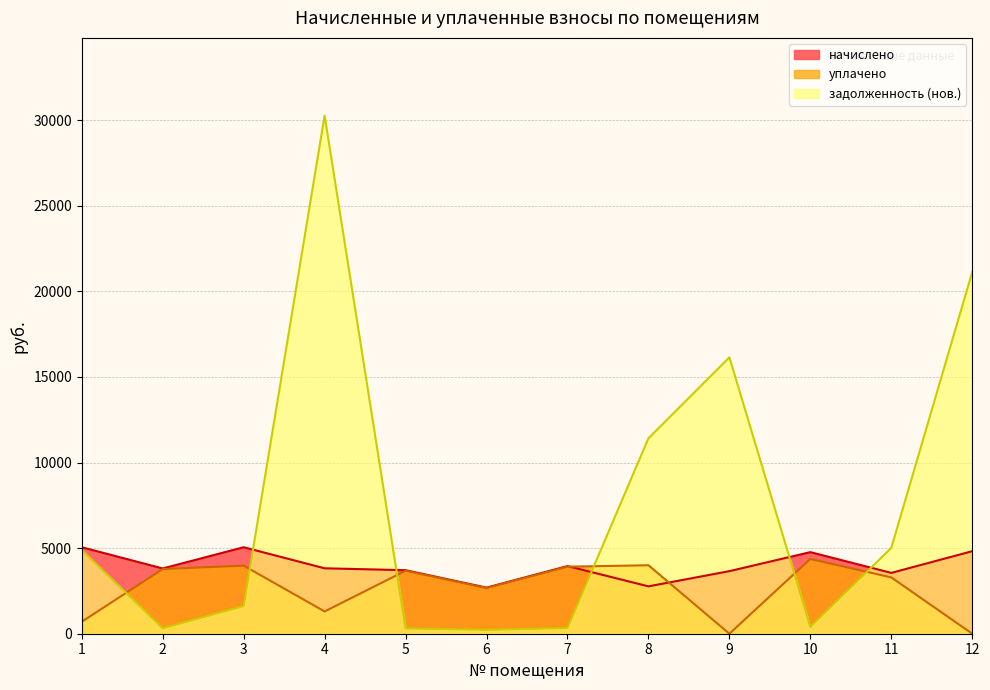

How many interior local valleys does the начислено series have?

4